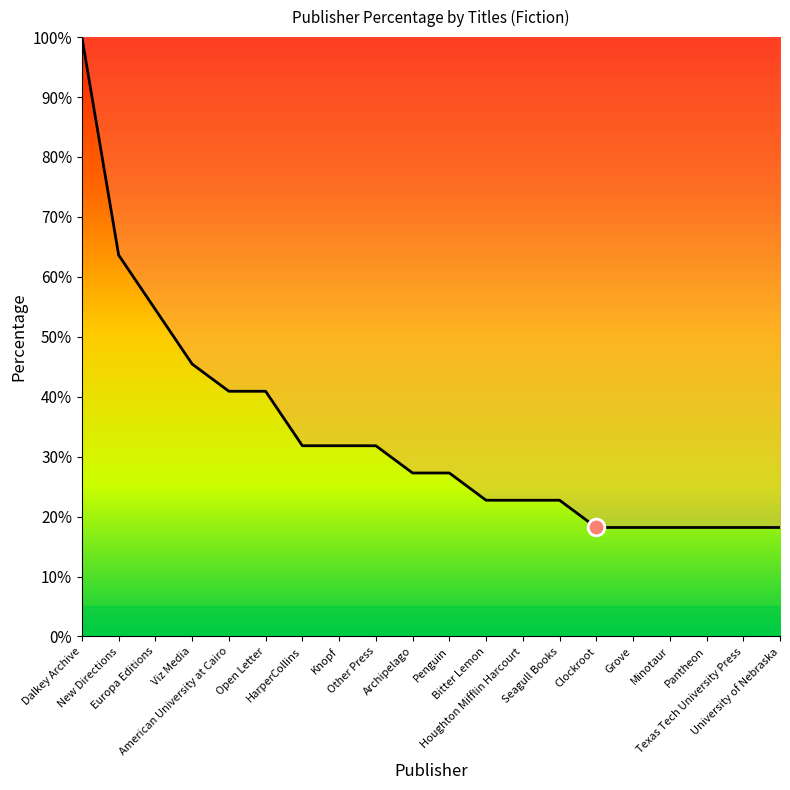

Does the chart display data point markers on the line(s)?

No